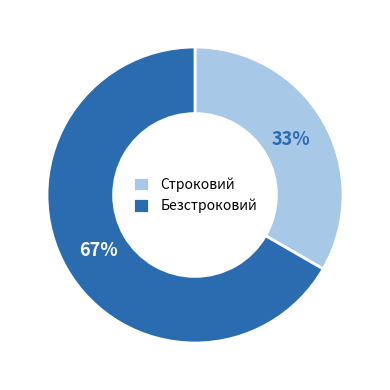

To the nearest percent, what is the combined percentage of Безстроковий and Строковий?

100%